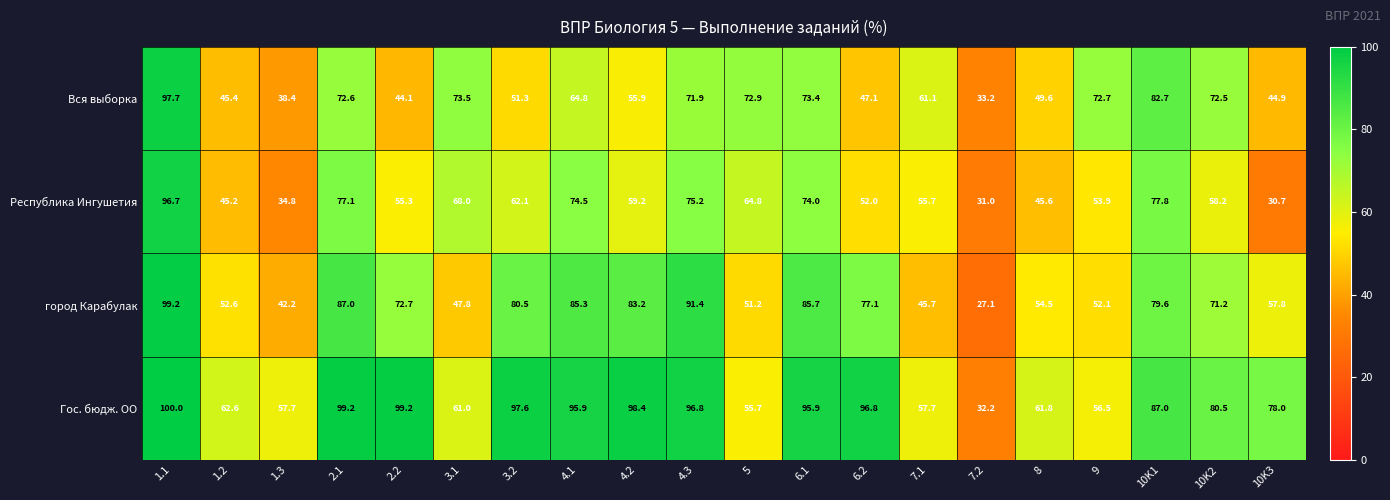

What is the maximum value shown in the chart?

100.0